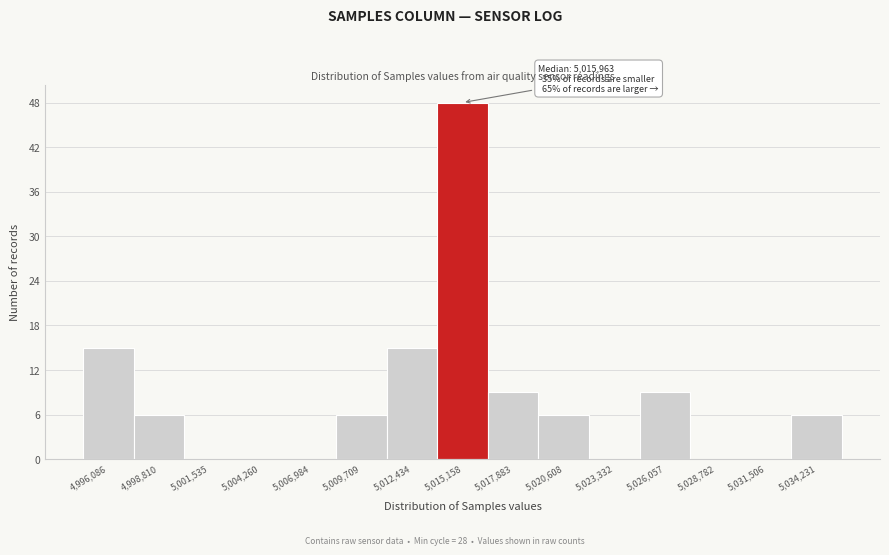

Reading left to right, what are all the values shown in this chart?

4,996,086=15	4,998,810=6	5,001,535=0	5,004,260=0	5,006,984=0	5,009,709=6	5,012,434=15	5,015,158=48	5,017,883=9	5,020,608=6	5,023,332=0	5,026,057=9	5,028,782=0	5,031,506=0	5,034,231=6